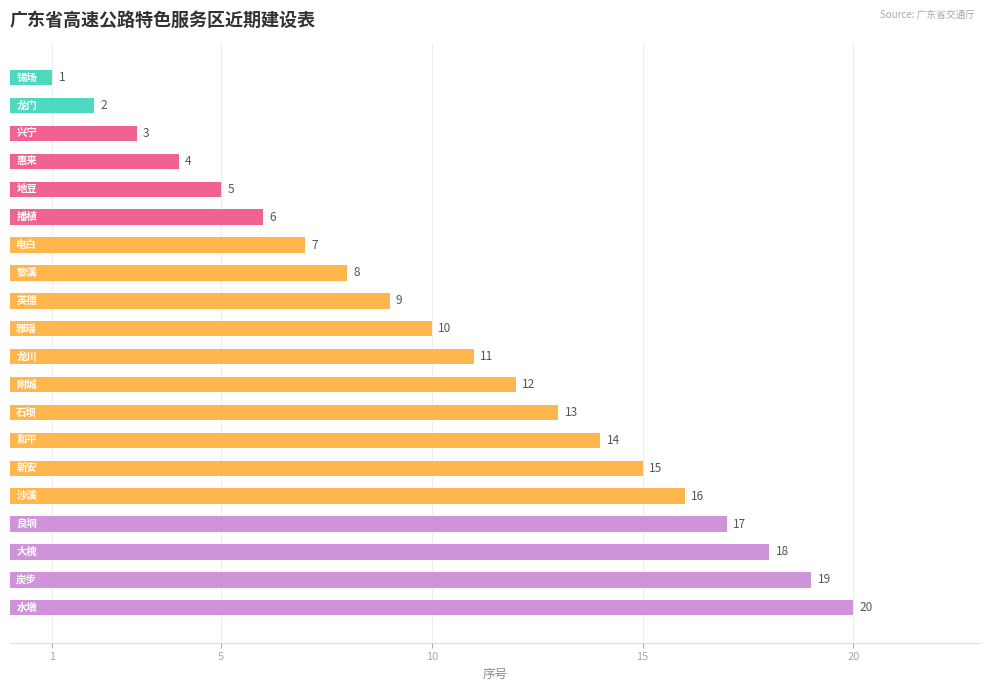

What is the greatest value displayed?

20